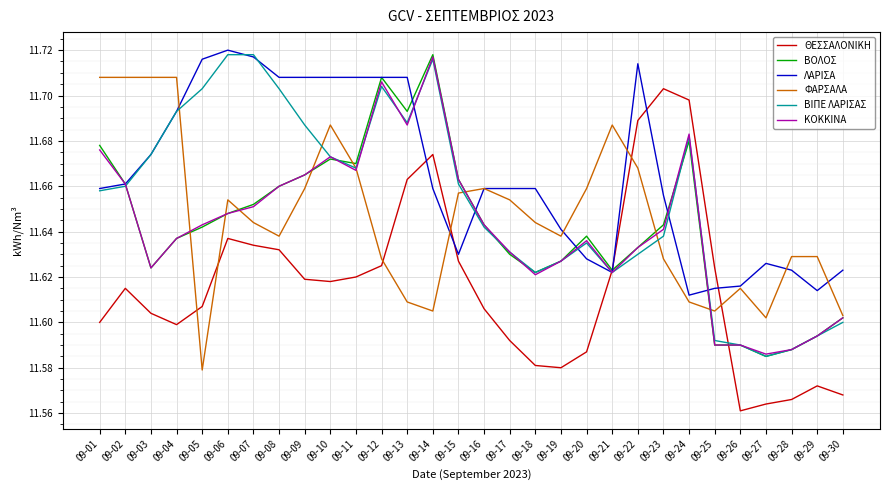

What are all the series names shown in the legend?

ΘΕΣΣΑΛΟΝΙΚΗ, ΒΟΛΟΣ, ΛΑΡΙΣΑ, ΦΑΡΣΑΛΑ, ΒΙΠΕ ΛΑΡΙΣΑΣ, ΚΟΚΚΙΝΑ